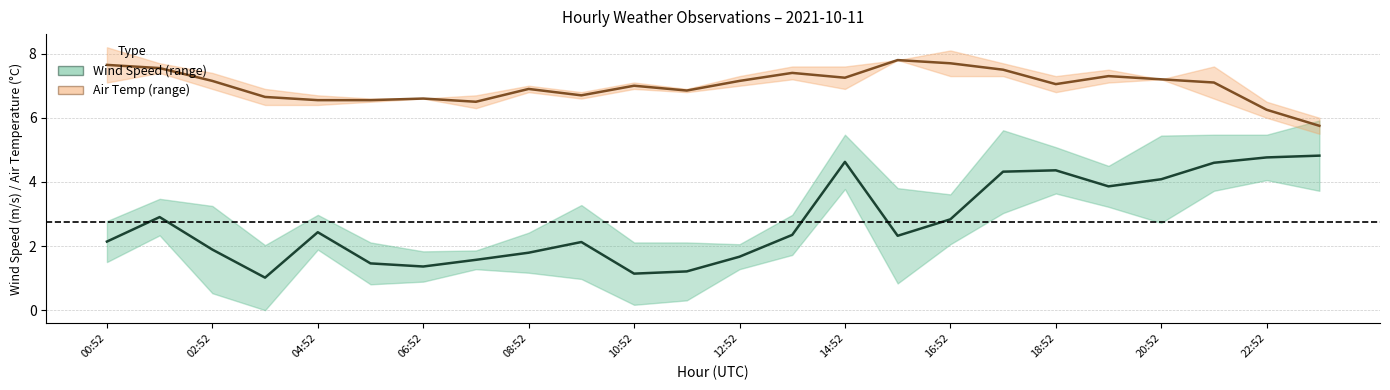

What is the label of the 2nd point from the right?

22:52